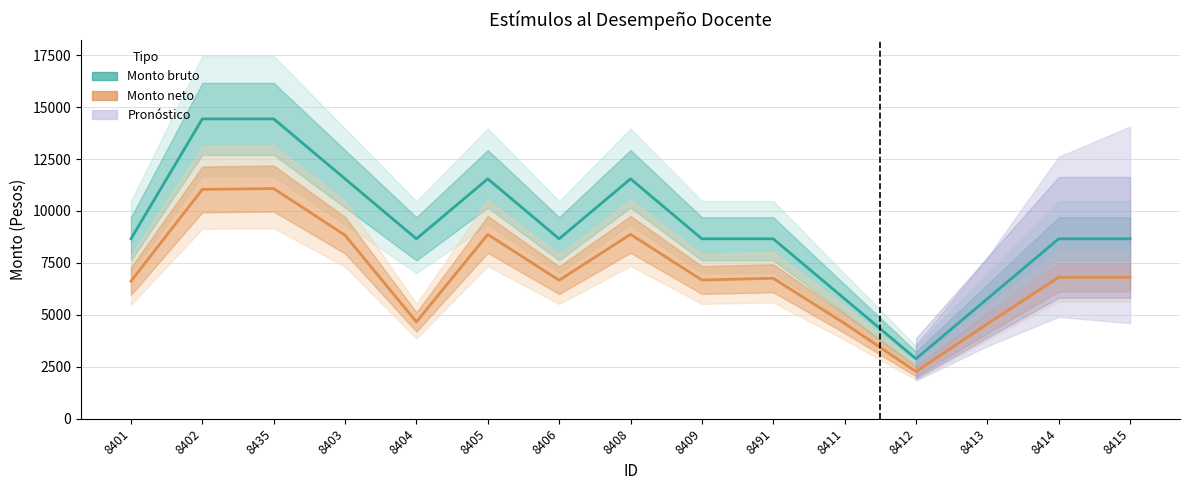

In Monto neto, how many points are lower than both neighbors (excluding endpoints)?

4